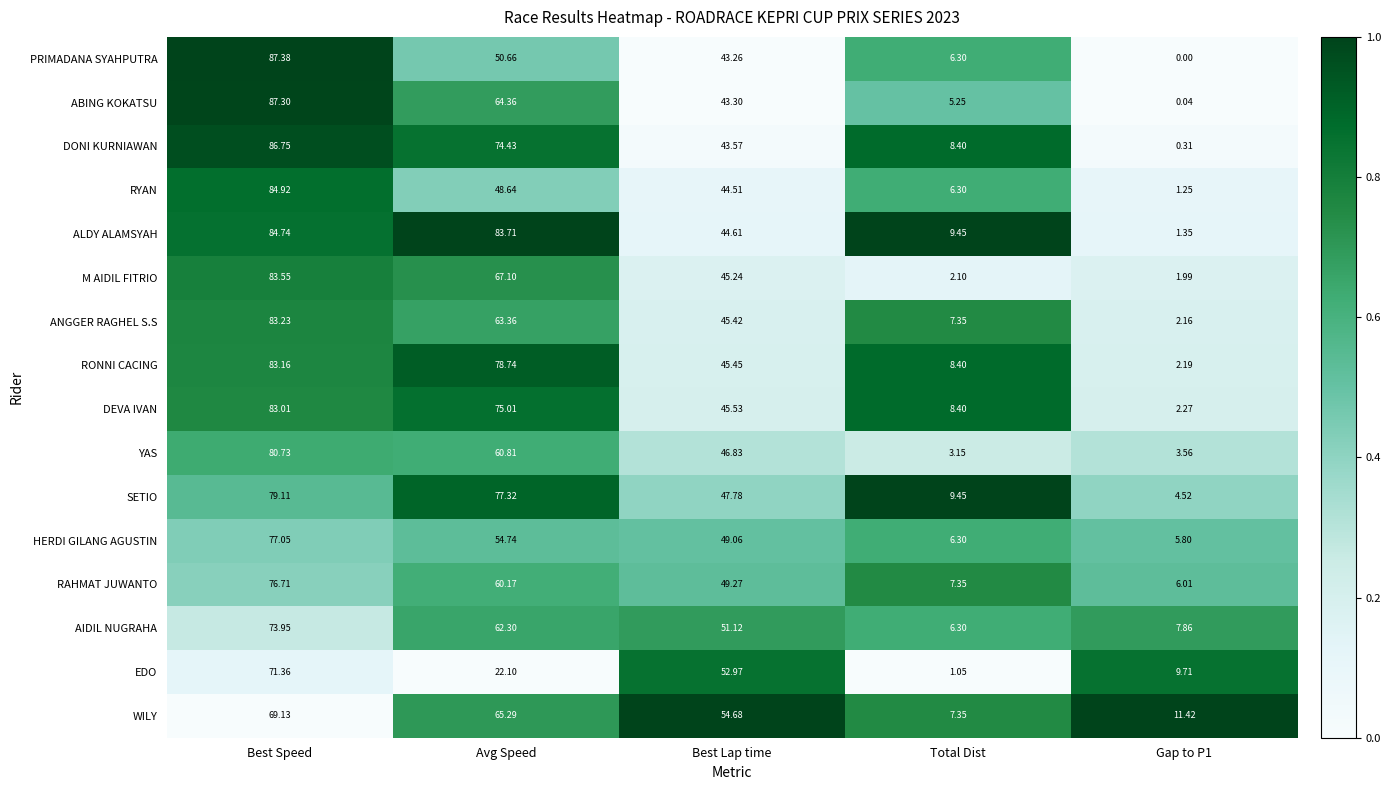

At which label does RONNI CACING reach its peak?

Best Speed